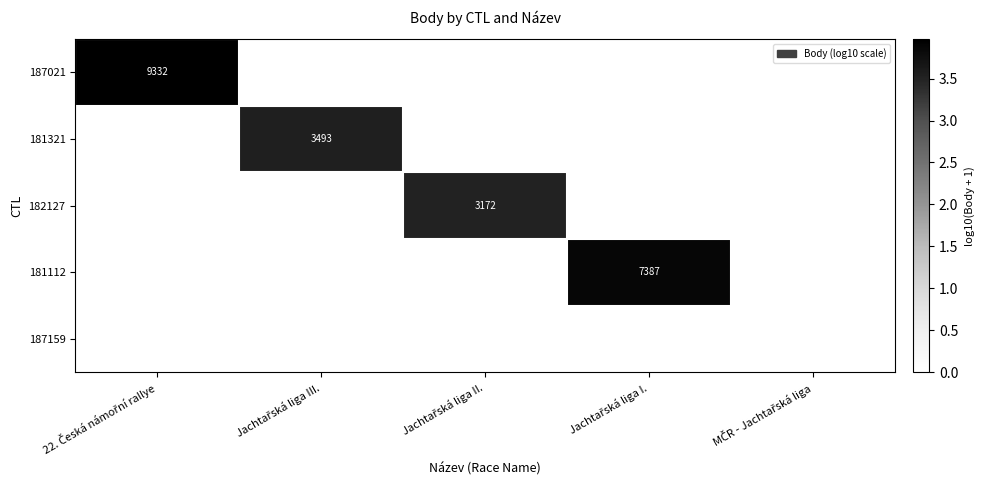

The 187021 series shows 0.0 at Jachtařská liga III.. True or false?

True